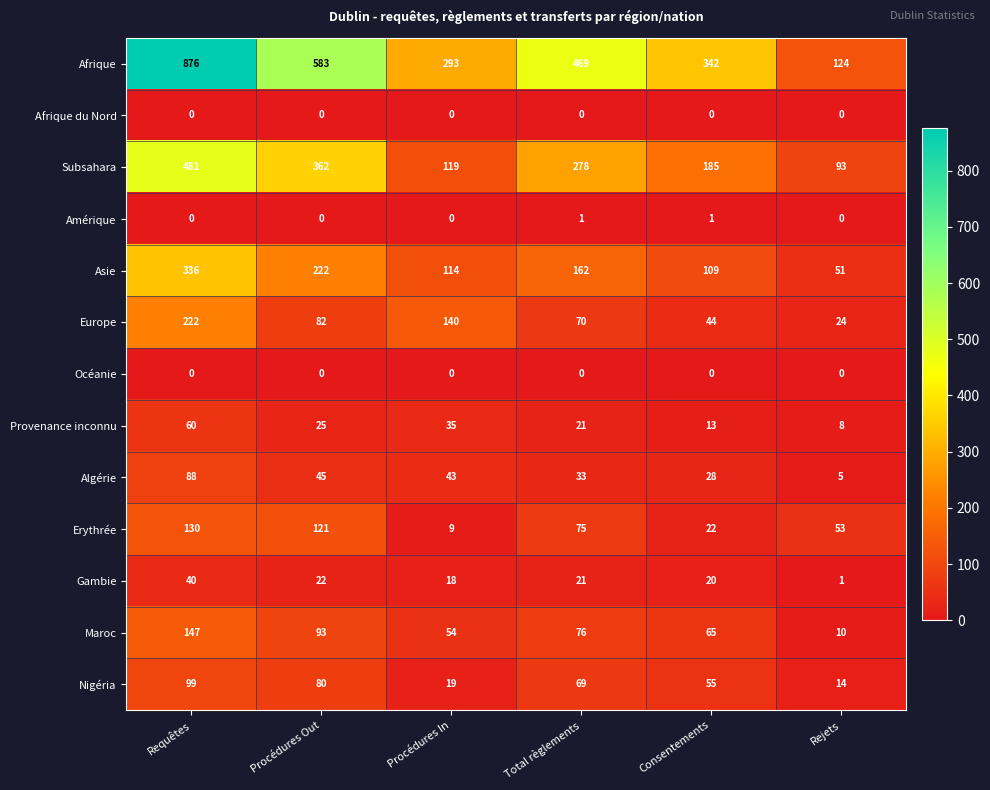

What is the difference between the Subsahara values at Procédures In and Consentements?

66